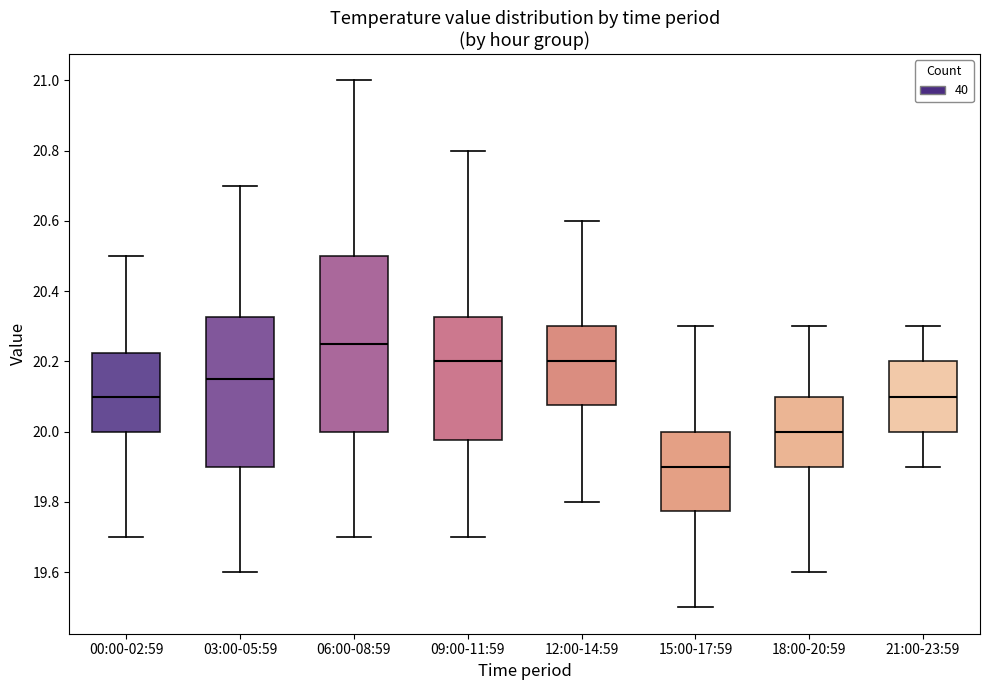

Which box has the lowest median line?

15:00-17:59